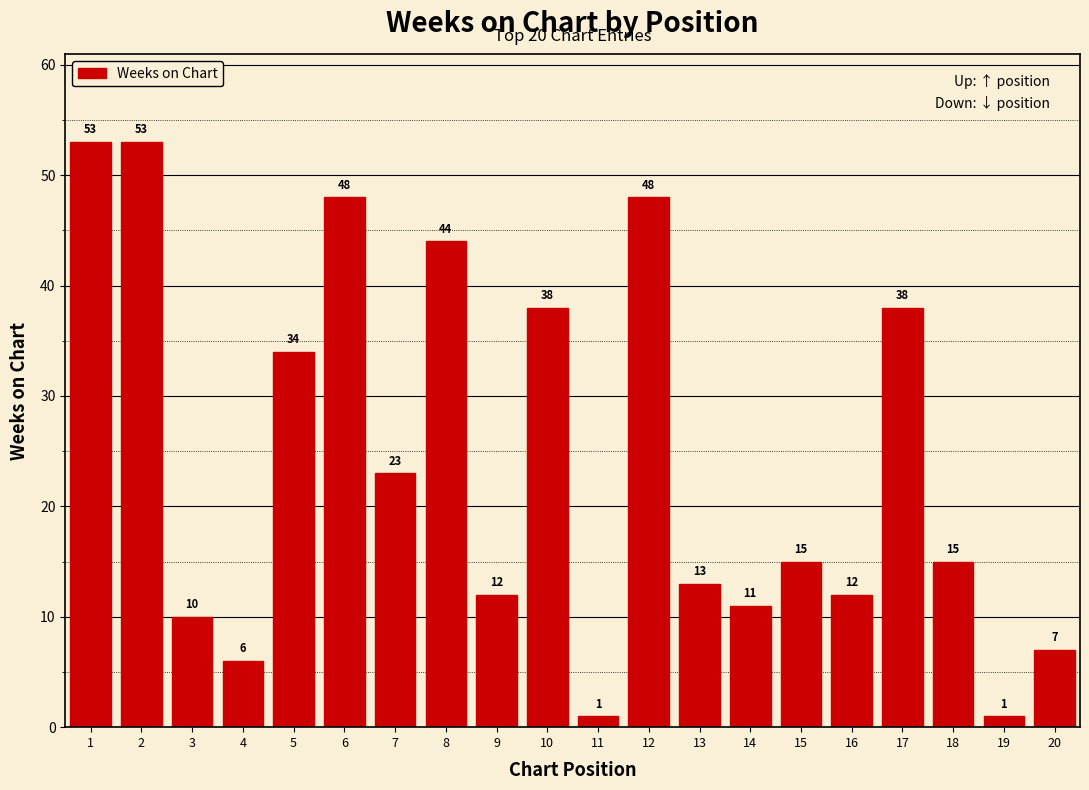

Where is the data nearest to the value 27?

7